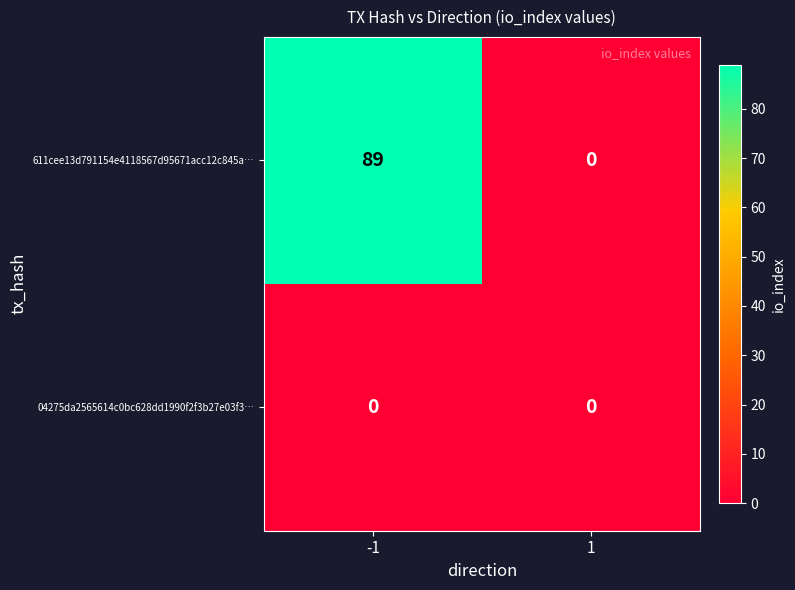

Between -1 and 1, which series saw the biggest shift?

611cee13d791154e4118567d95671acc12c845a…